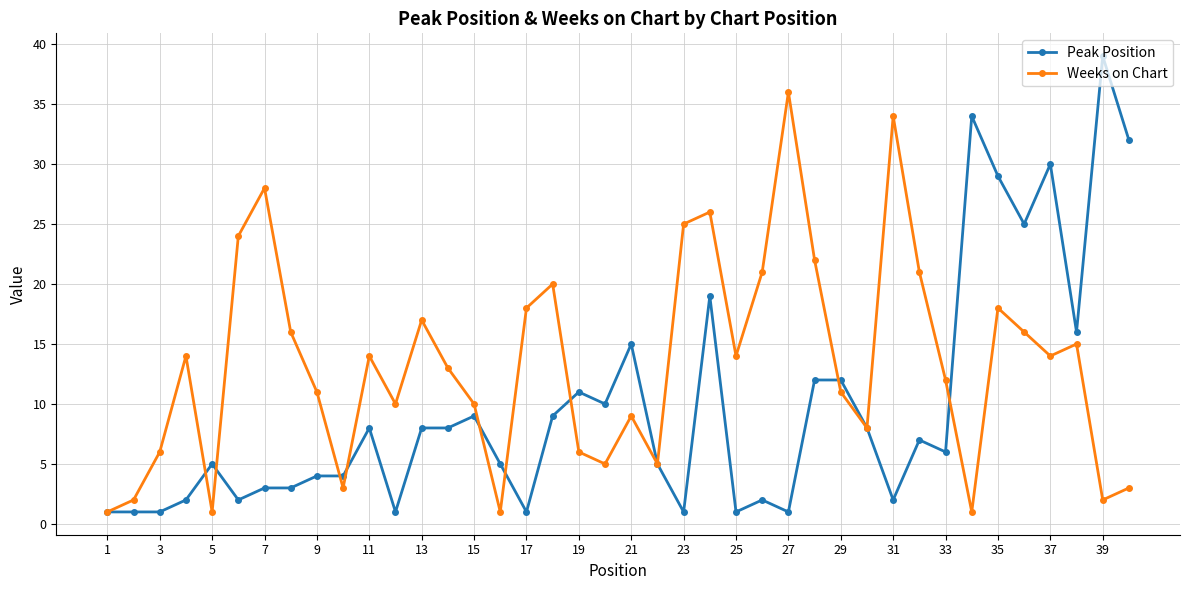

What is the value of the Peak Position point at the 30th from the left?

8